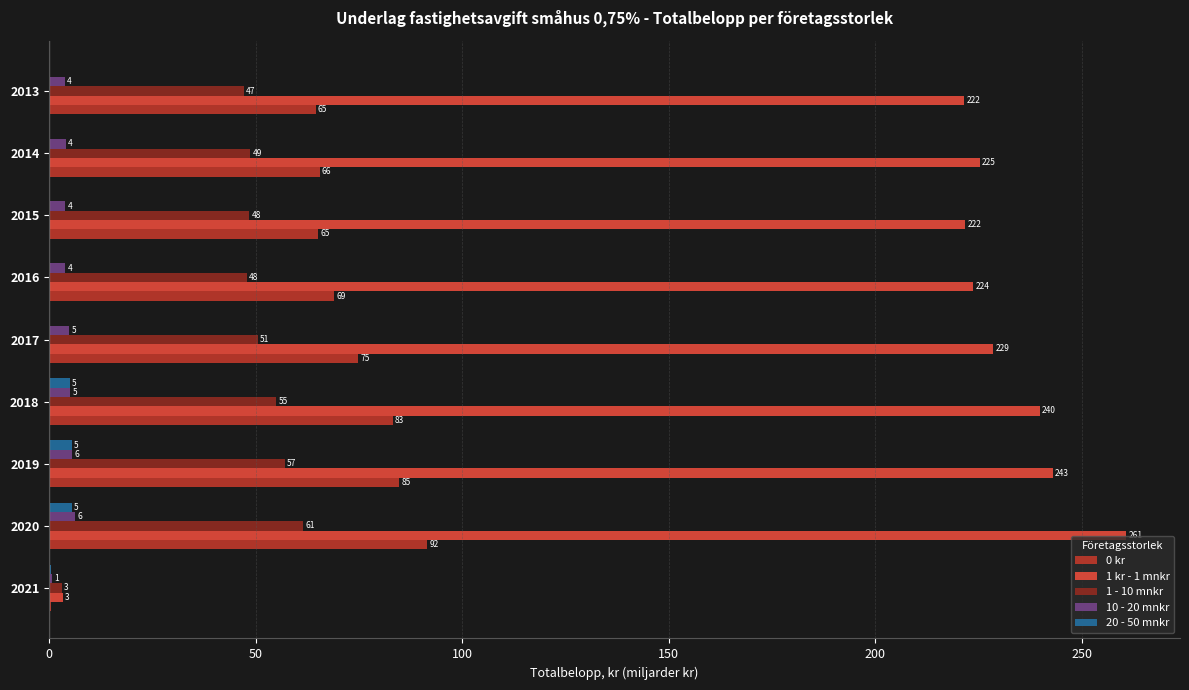

At which label is 1 kr - 1 mnkr closest to 132?

2013